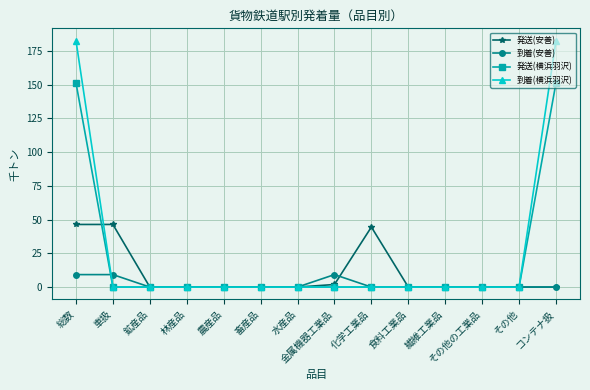

At which category is the sum across all series the highest?

総数